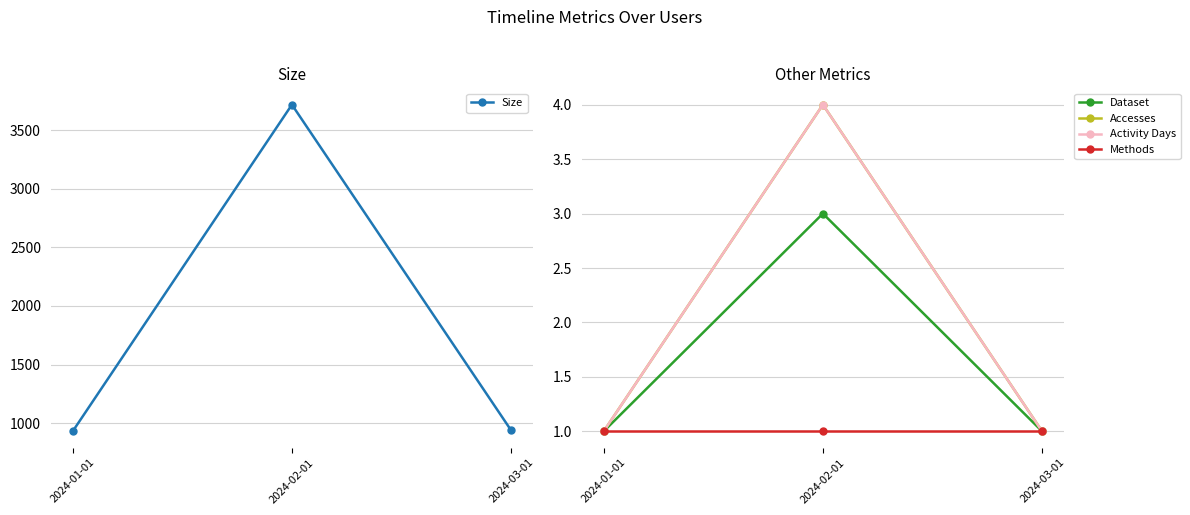

Reading right to left, list all the values displayed in this chart.

Size: 2024-03-01=938	2024-02-01=3718	2024-01-01=930
Dataset: 2024-03-01=1	2024-02-01=3	2024-01-01=1
Accesses: 2024-03-01=1	2024-02-01=4	2024-01-01=1
Activity Days: 2024-03-01=1	2024-02-01=4	2024-01-01=1
Methods: 2024-03-01=1	2024-02-01=1	2024-01-01=1